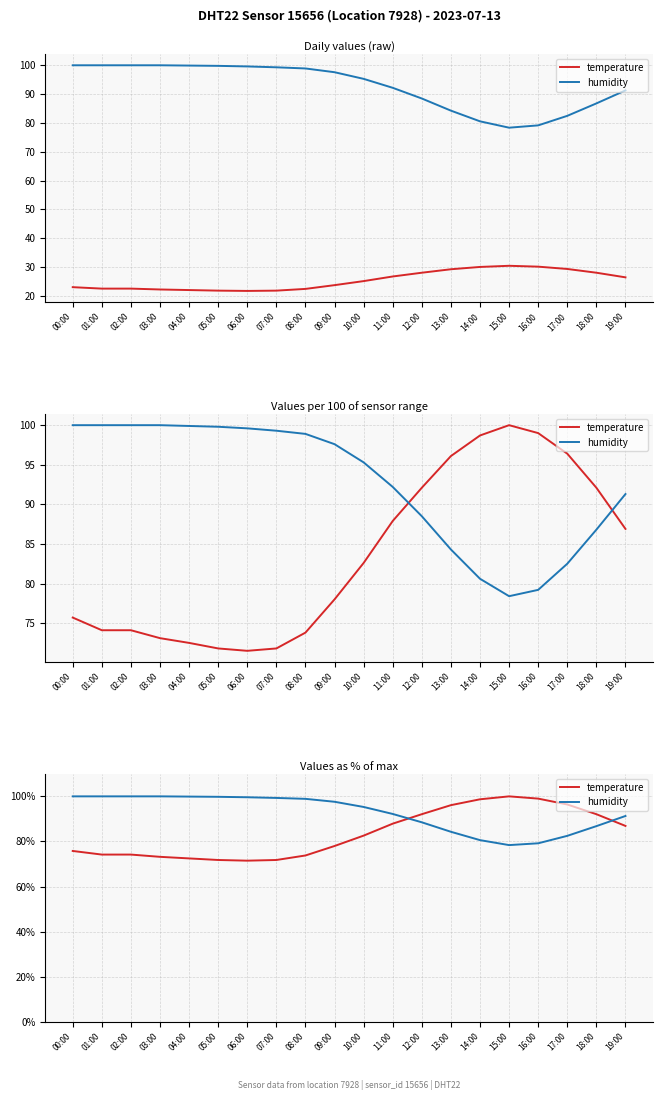

Does the chart have visible grid lines?

Yes